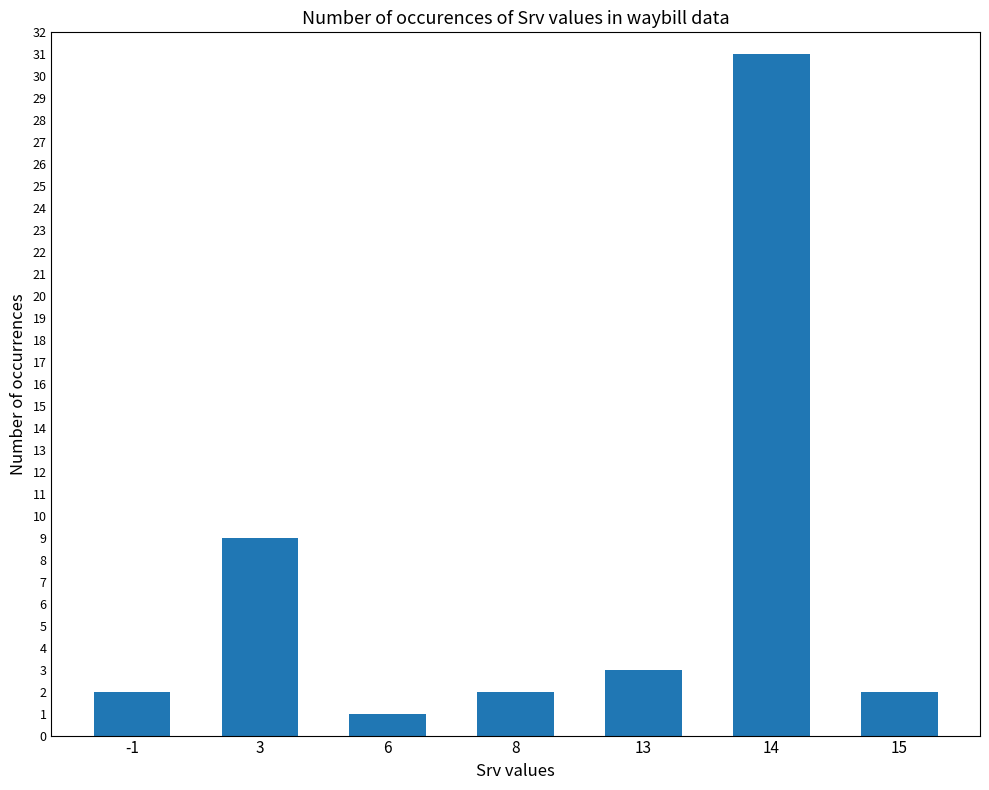

Reading left to right, extract all data points from this chart.

-1=2	3=9	6=1	8=2	13=3	14=31	15=2